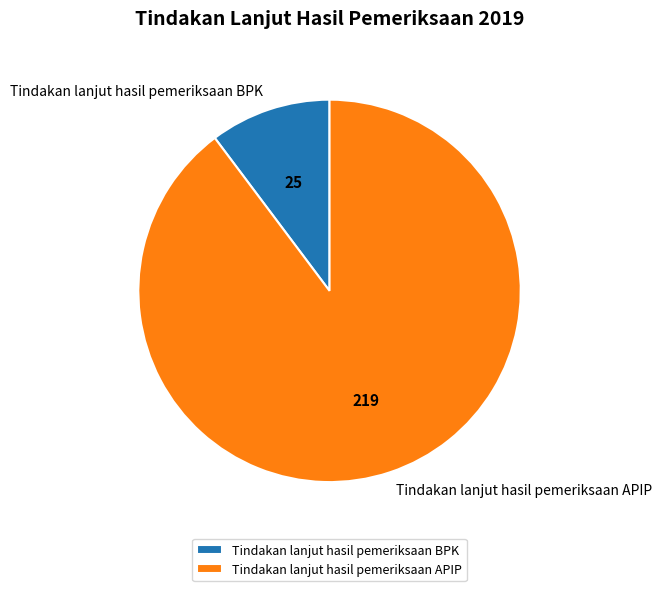

What is the ratio of the value at Tindakan lanjut hasil pemeriksaan BPK to the value at Tindakan lanjut hasil pemeriksaan APIP?

0.1